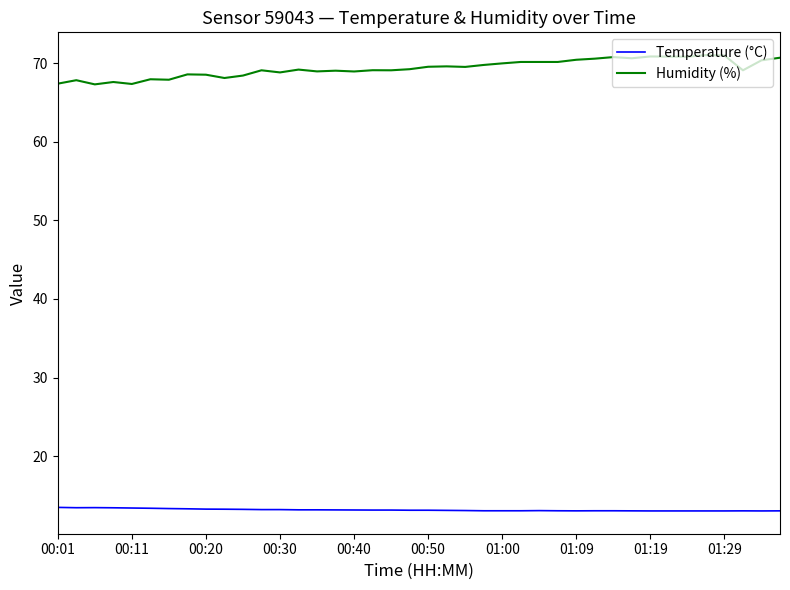

Which series has the largest total across all categories?

Humidity (%)